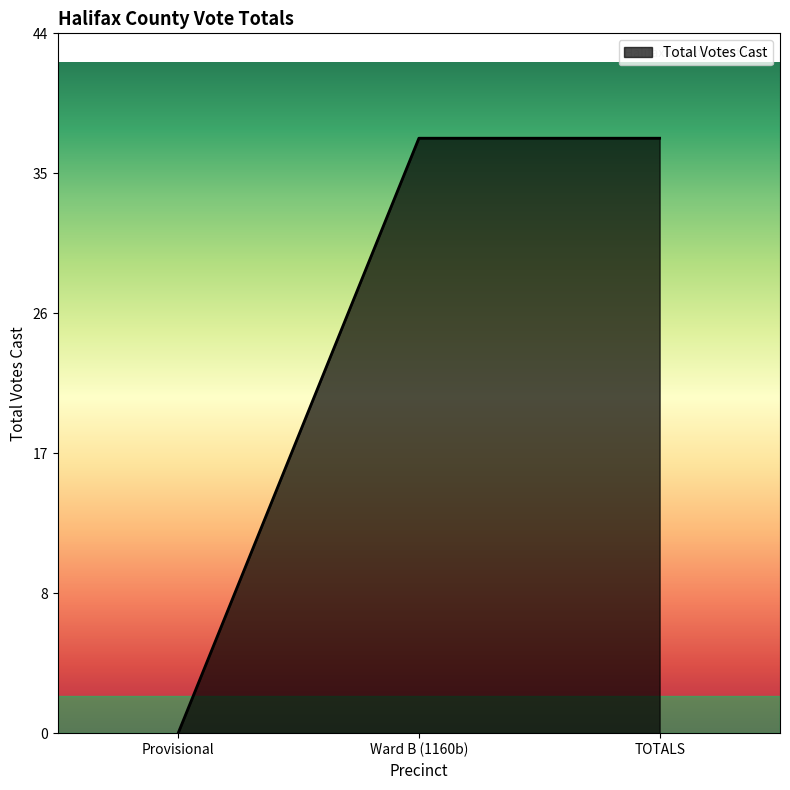

The chart shows a value of 0 at Provisional. True or false?

True